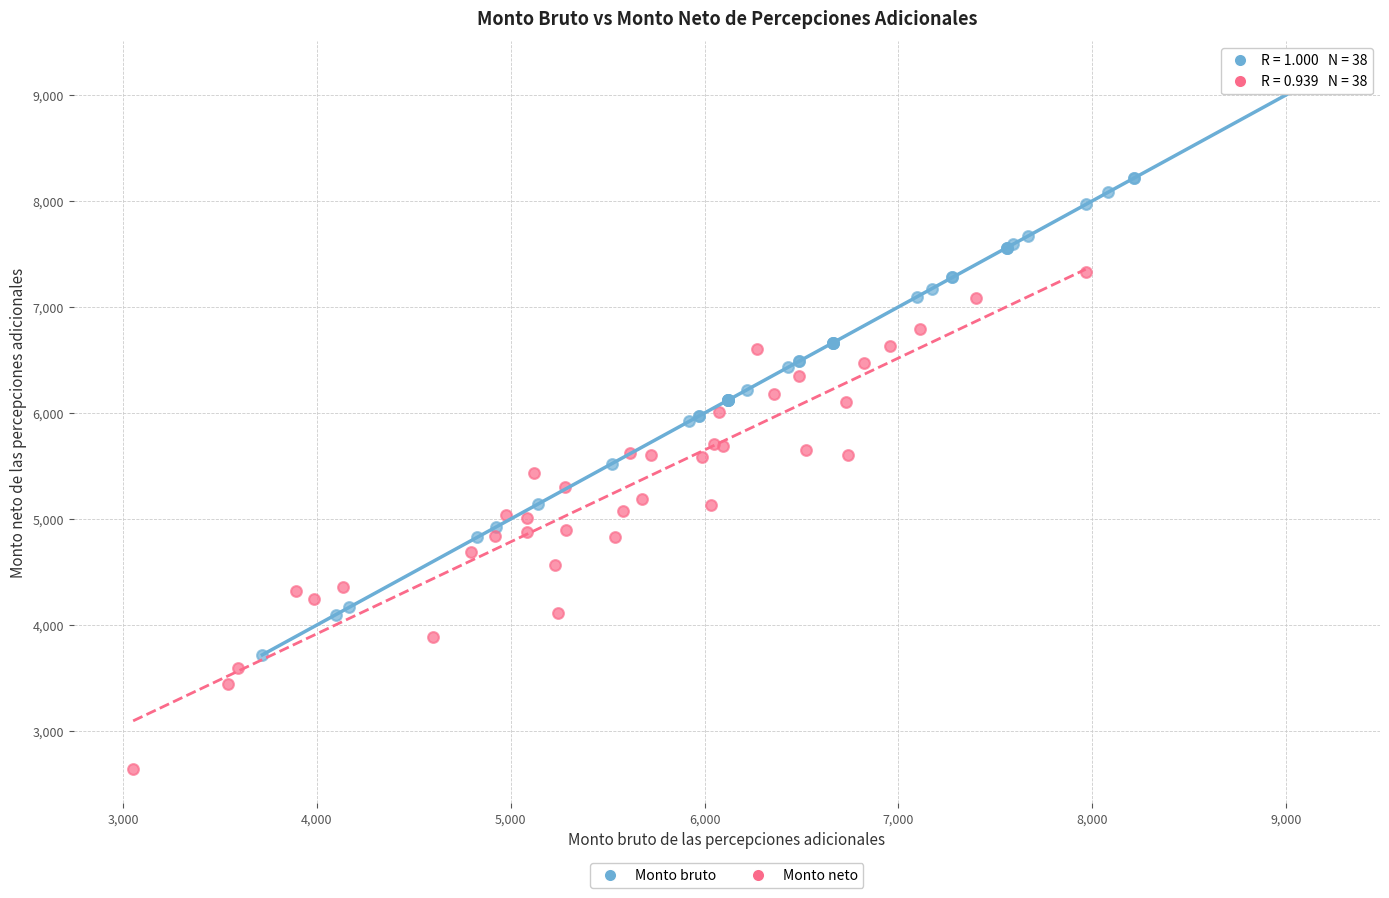

Which series contains the lowest Y value?

Monto neto